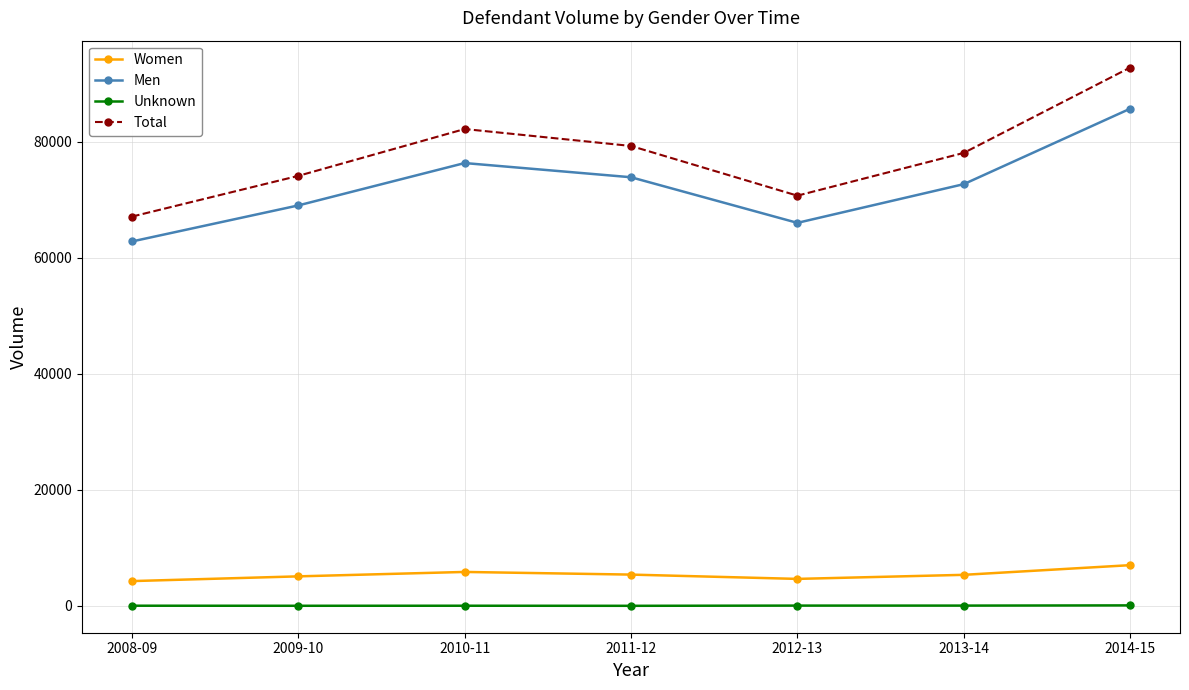

List the series in order of their peak value, lowest first.

Unknown, Women, Men, Total